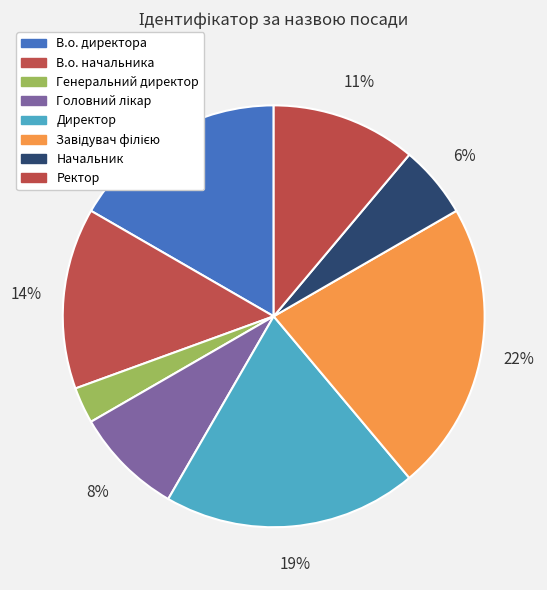

The Генеральний директор slice represents 3% of the pie. True or false?

True